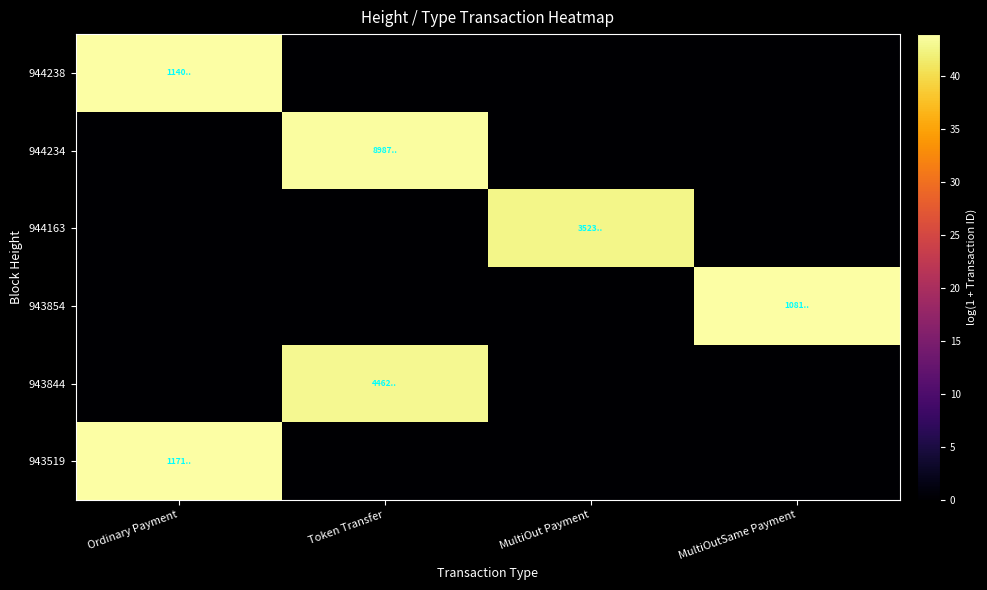

Which label corresponds to the smallest value in the chart?

Token Transfer